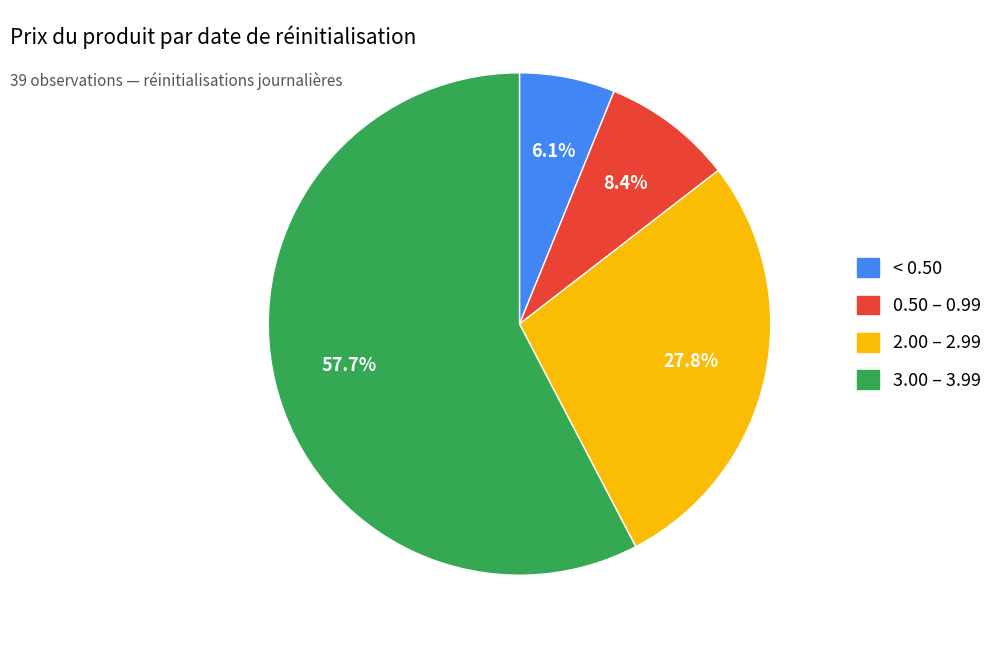

Count the number of slices in the pie.

4